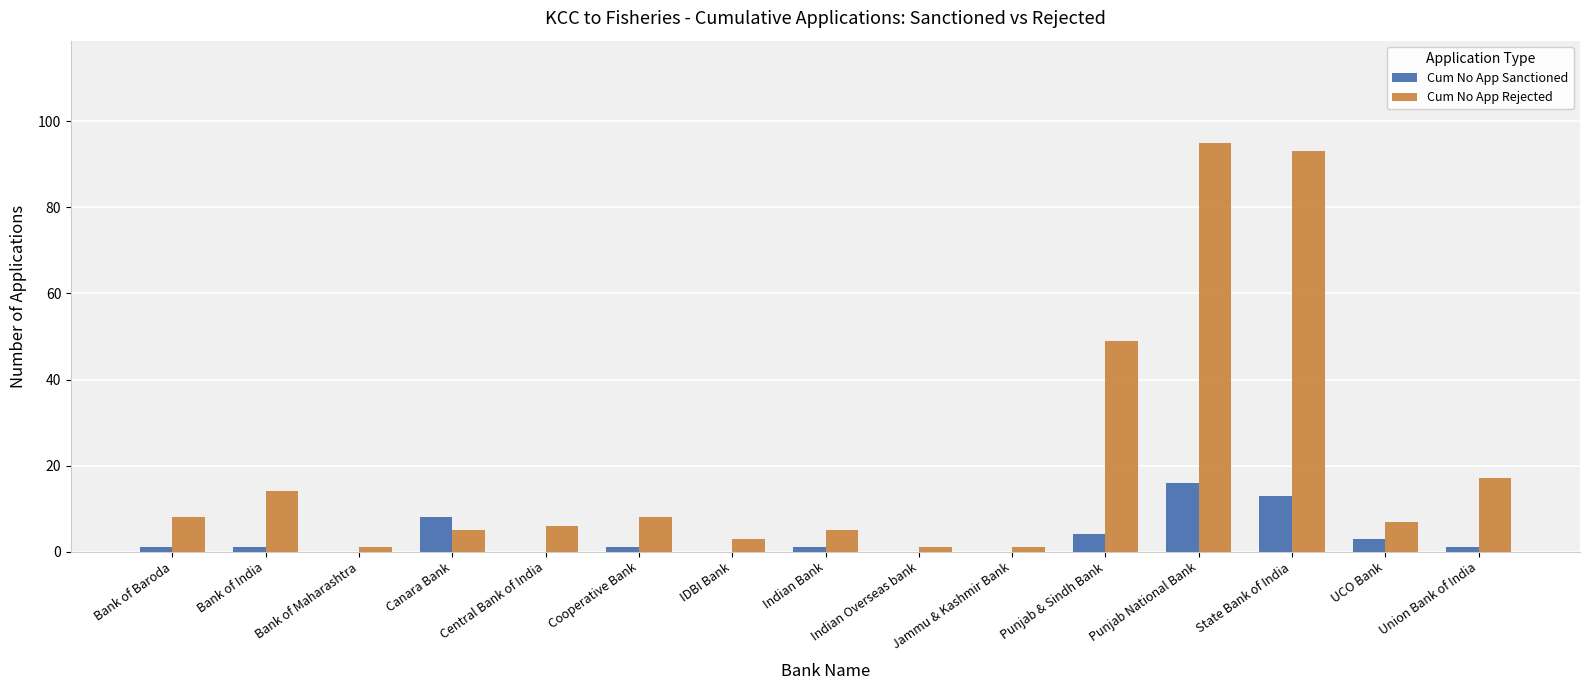

How many data points does each series have?

15